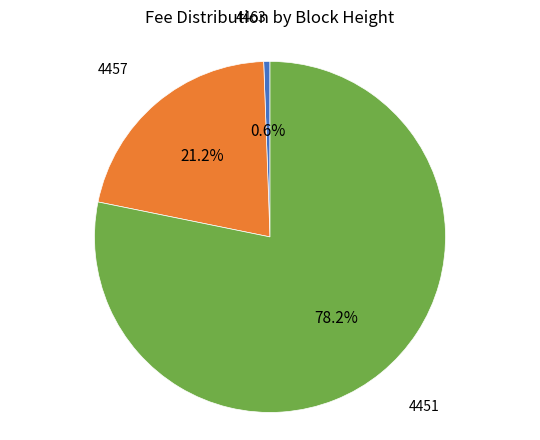

Is there any slice that represents more than half of the pie?

Yes